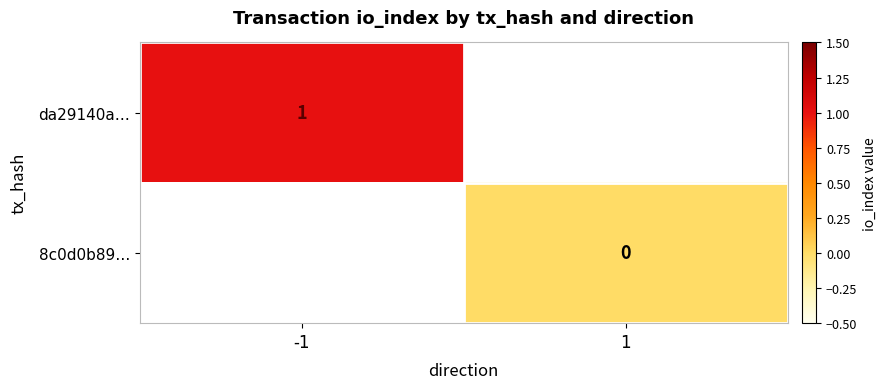

True or false: da29140a… has a value of 1 at -1.

True